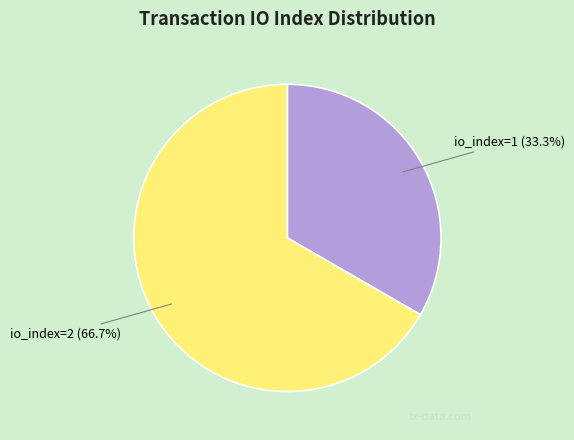

Is it true that io_index=2 is 67% of the pie?

True